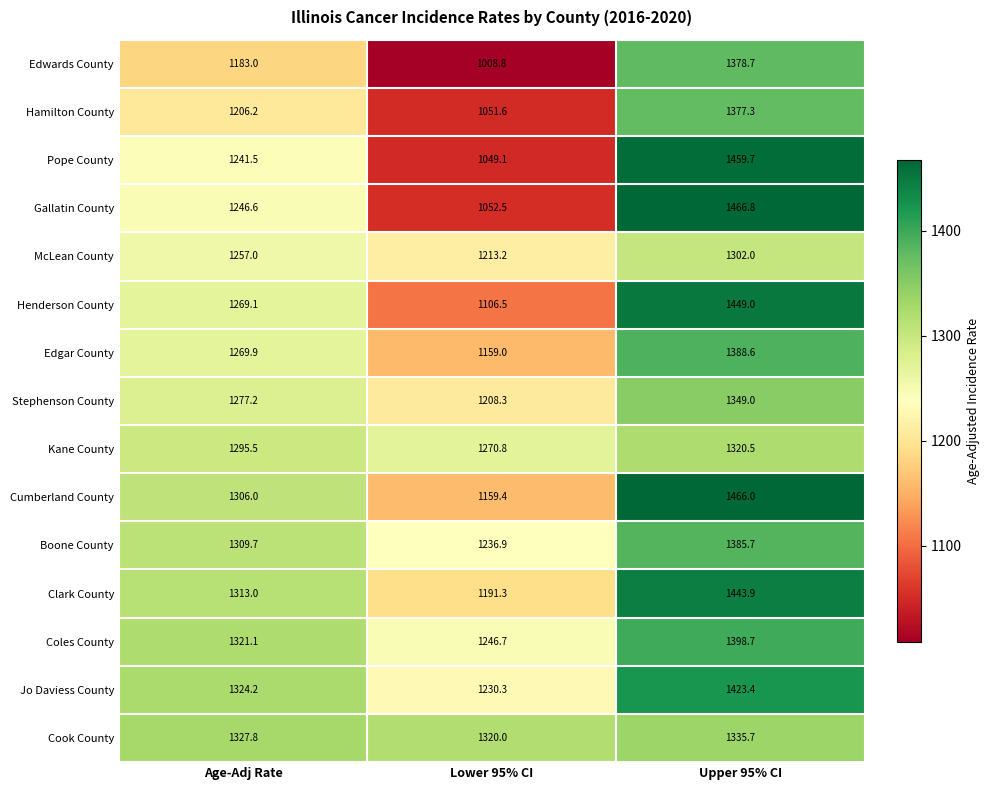

At which label is Cumberland County closest to 1312?

Age-Adj Rate